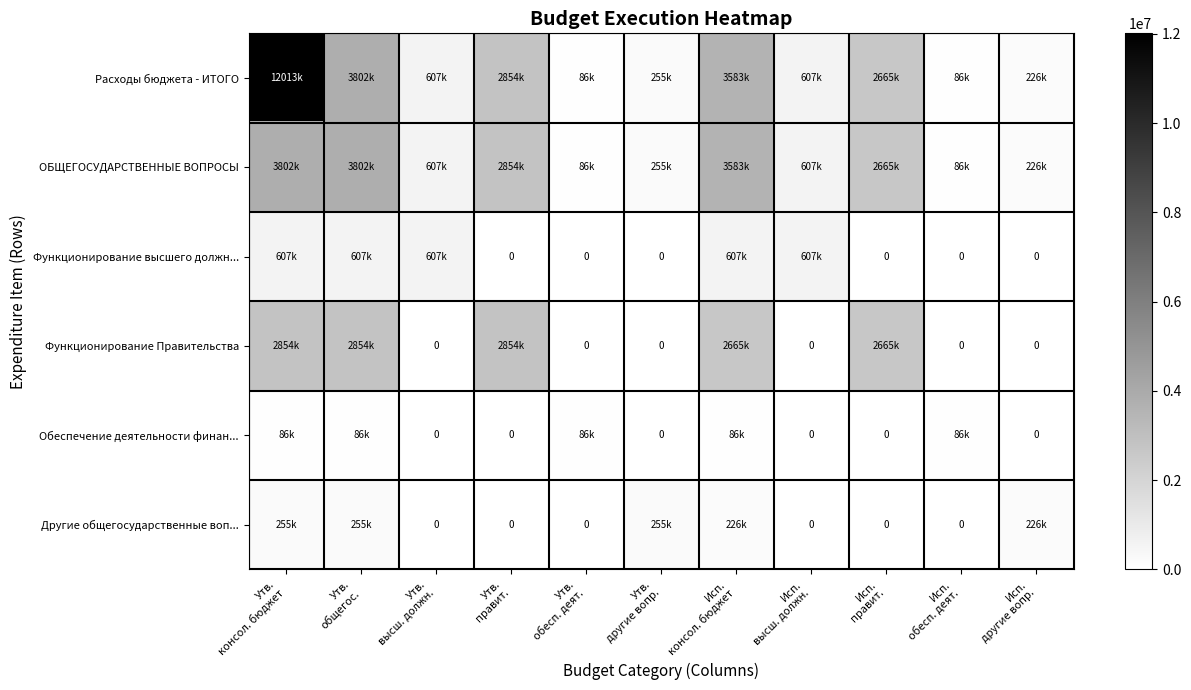

What is the difference between the maximum and minimum values in the Функционирование высшего должн... series?

607009.0